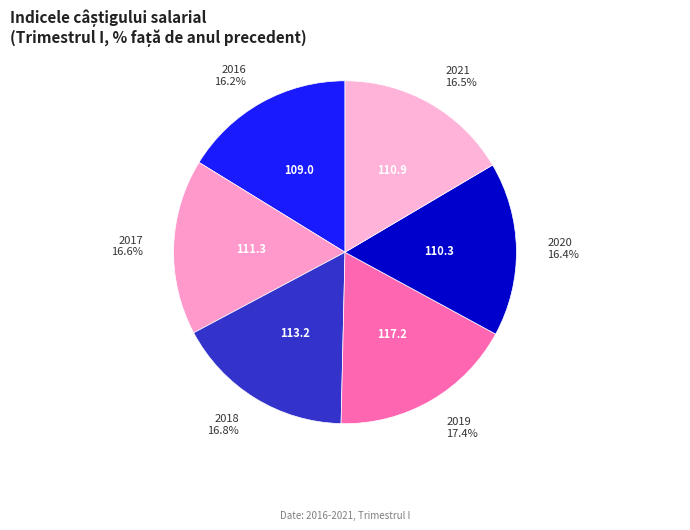

Count the number of slices in the pie.

6